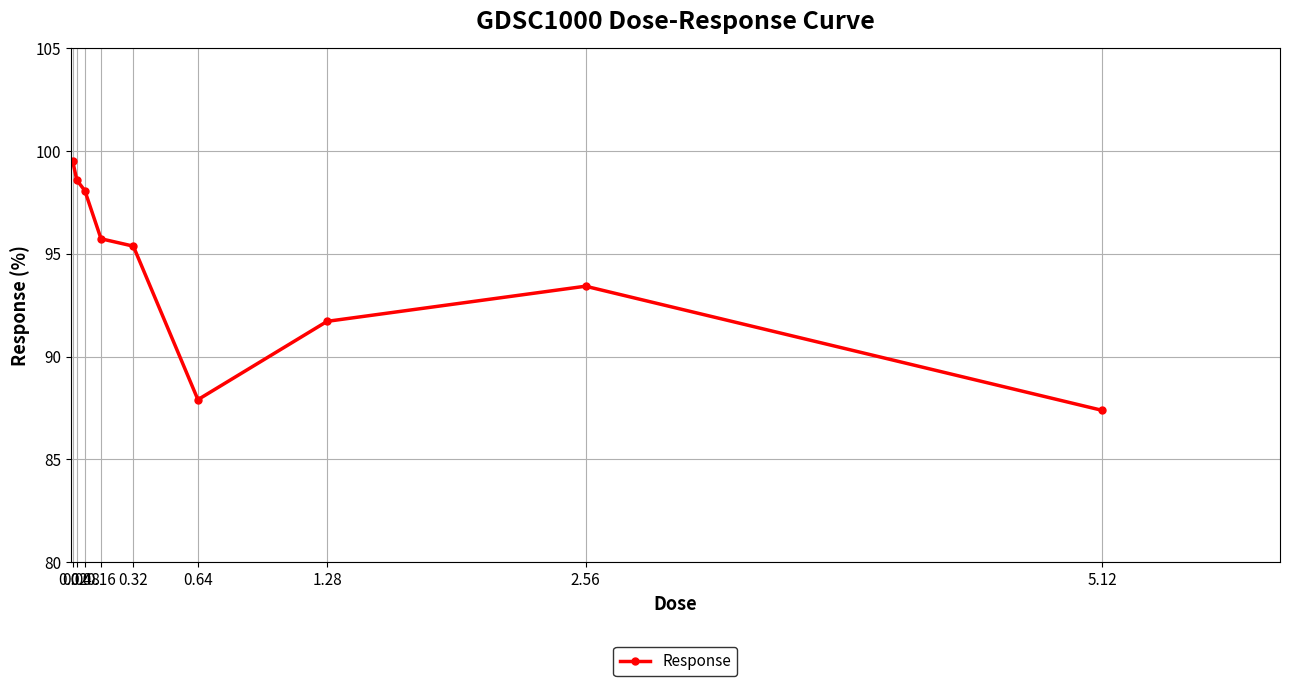

Approximately how many times larger is the value at 1.28 compared to 0.04?

0.9